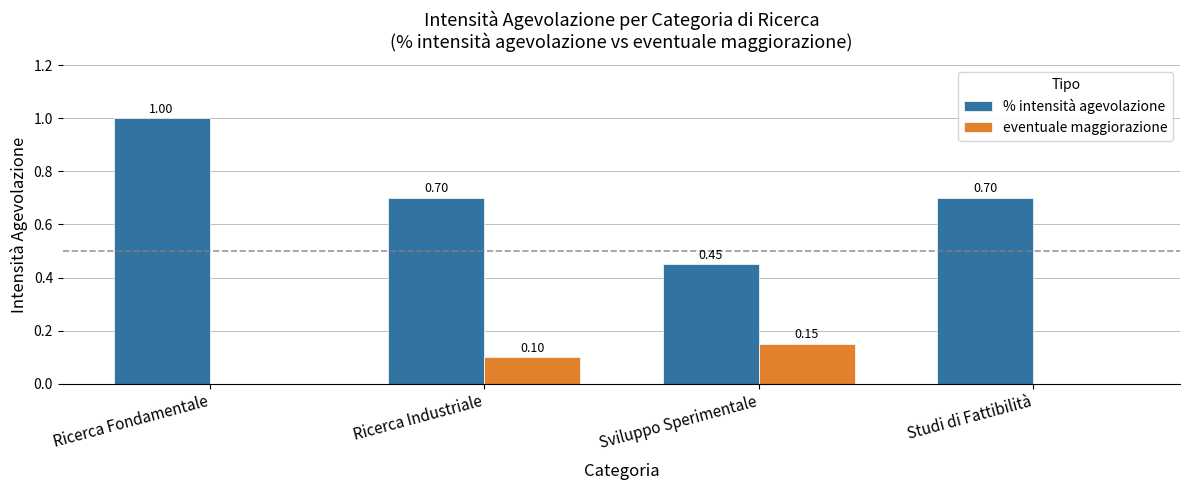

Between Ricerca Fondamentale and Ricerca Industriale, which series saw the biggest shift?

% intensità agevolazione